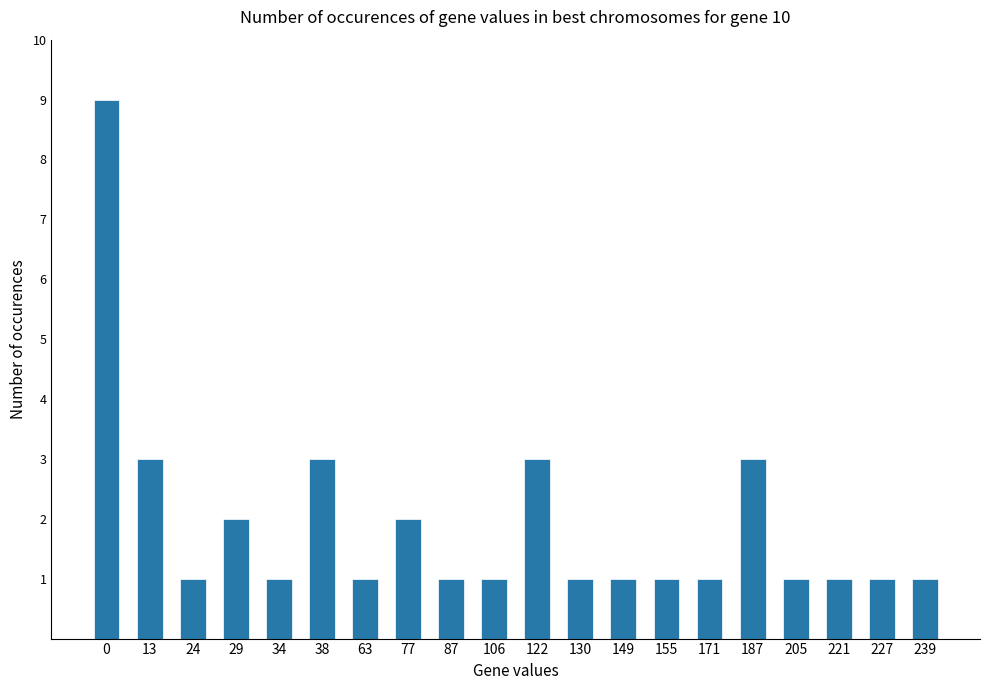

The chart shows a value of 1 at 34. True or false?

True